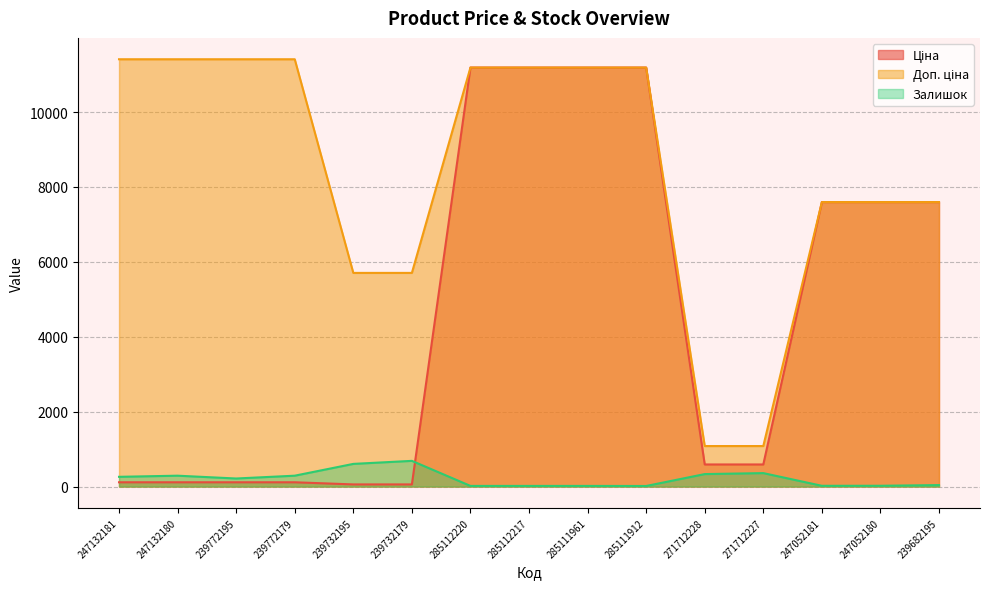

The Ціна series shows 7596.5 at 247052181. True or false?

True